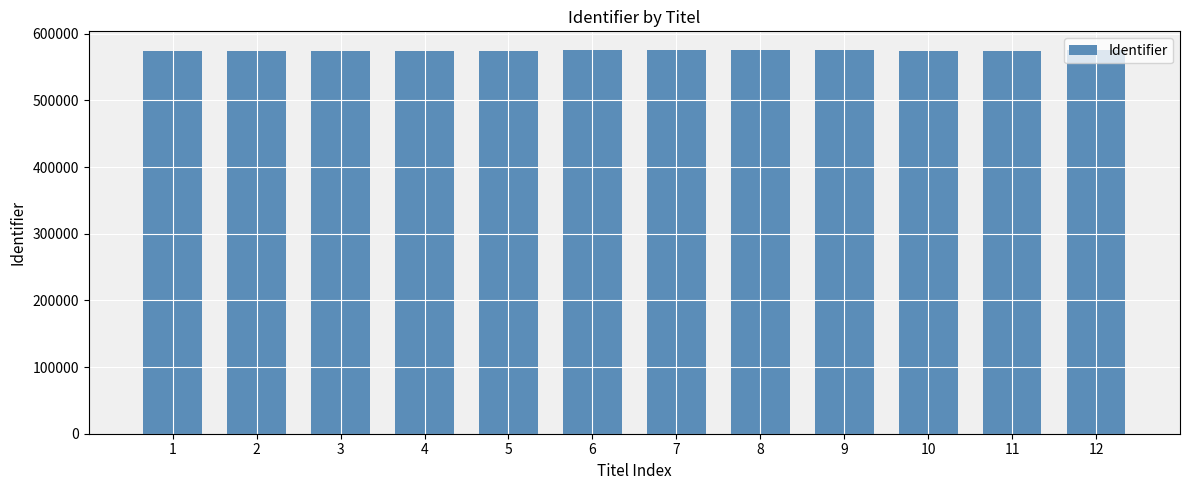

What is the ratio of the value at 7 to the value at 9?

1.0